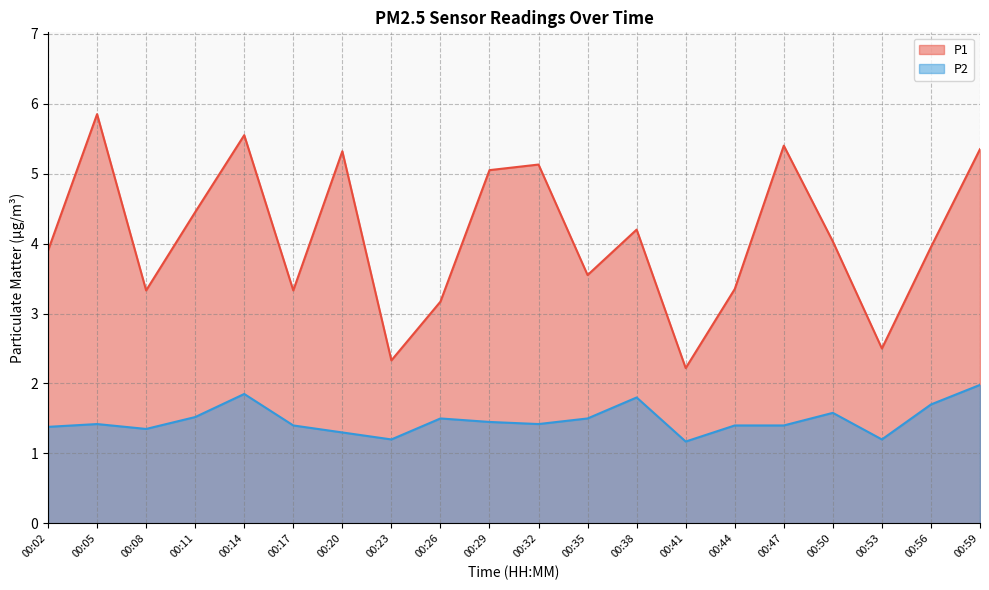

Between 00:11 and 00:23, which is larger?

00:11